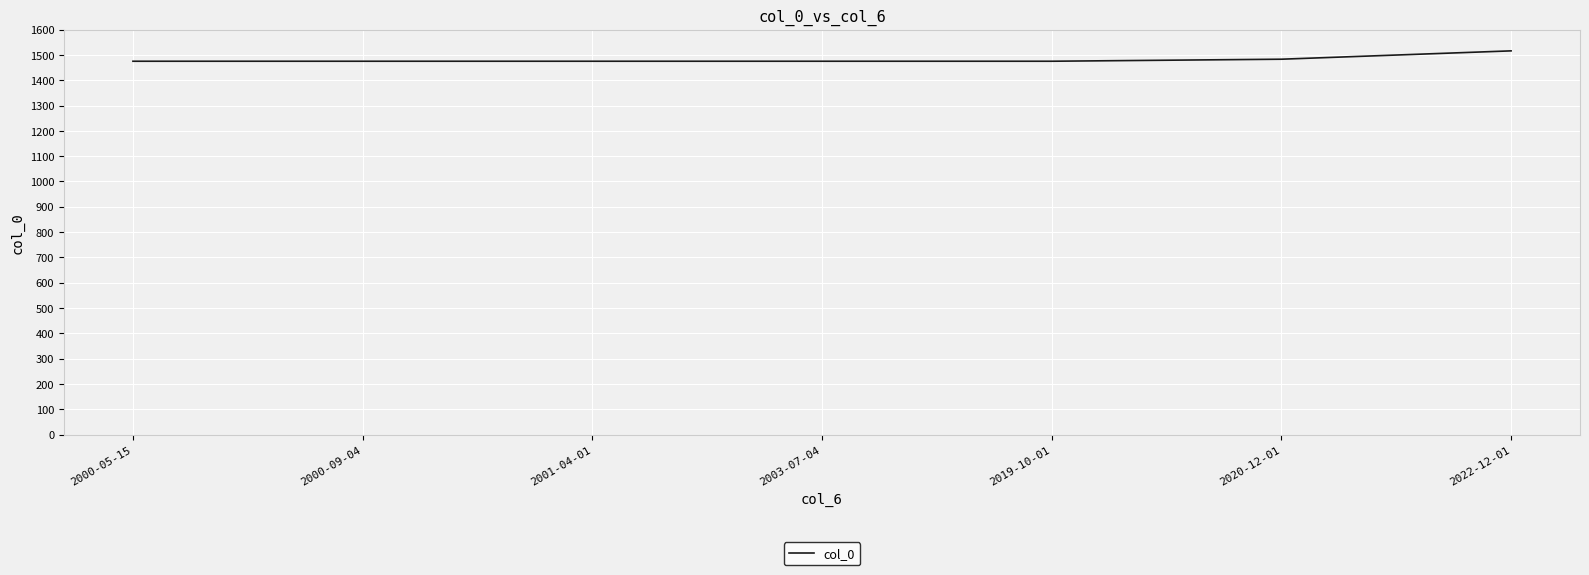

What is the greatest value displayed?

1516